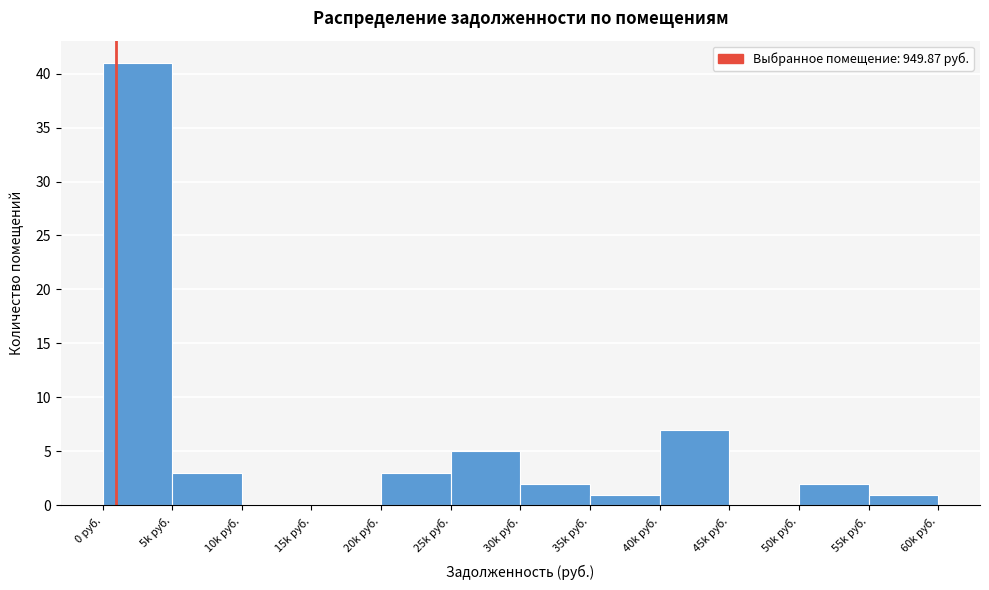

Reading left to right, extract all data points from this chart.

0 руб.=41	5k руб.=3	10k руб.=0	15k руб.=0	20k руб.=3	25k руб.=5	30k руб.=2	35k руб.=1	40k руб.=7	45k руб.=0	50k руб.=2	55k руб.=1